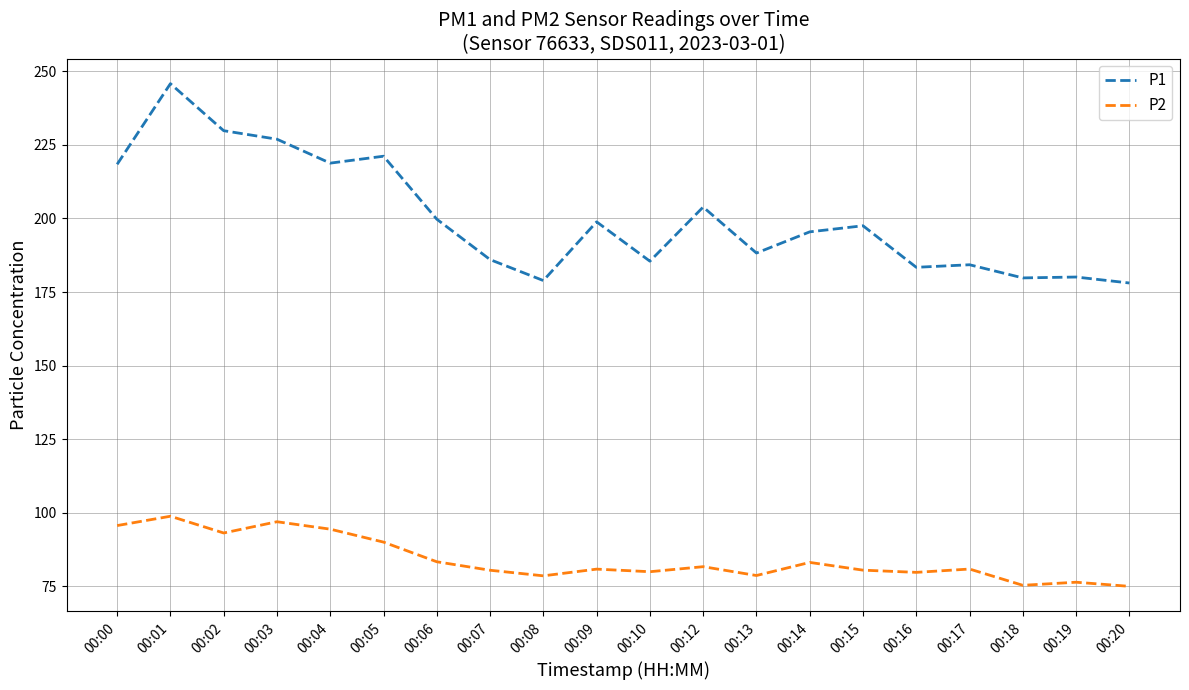

At how many categories does at least one series exceed 142?

20